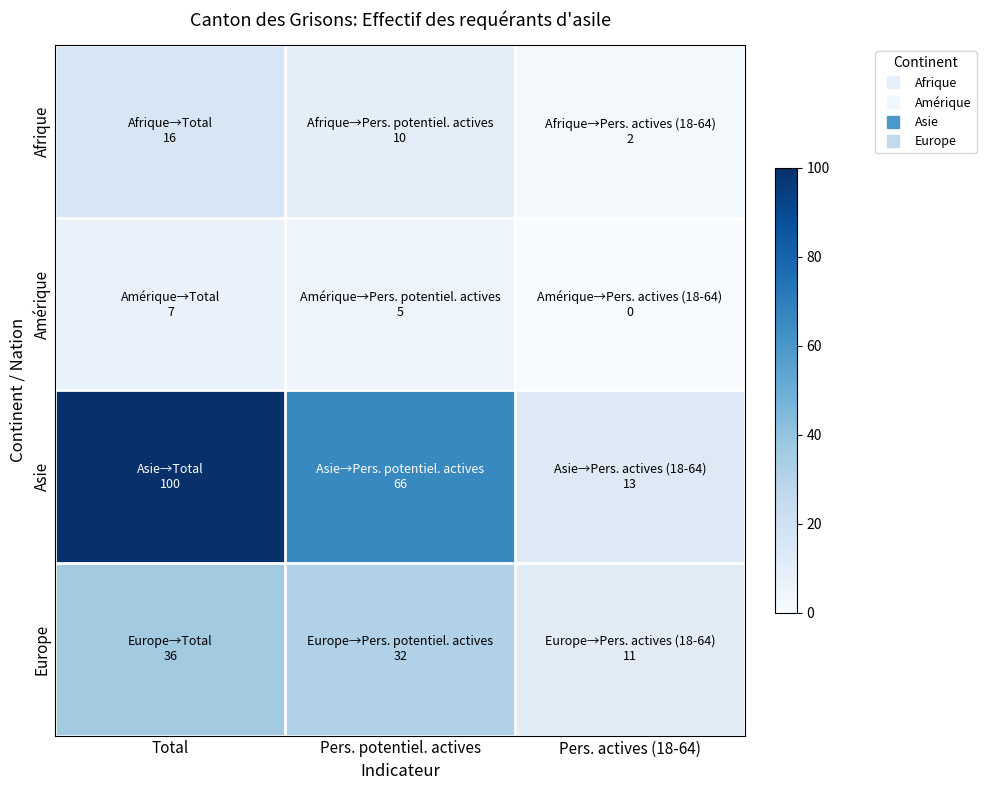

What is the difference between the highest and lowest values at Pers. potentiel. actives?

61